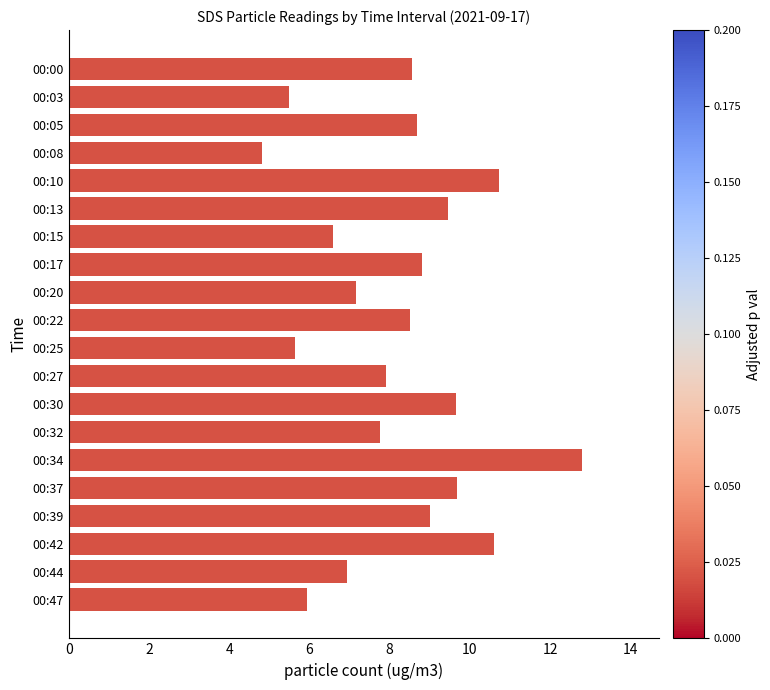

Is it true that the value at 00:05 is 4.4?

False